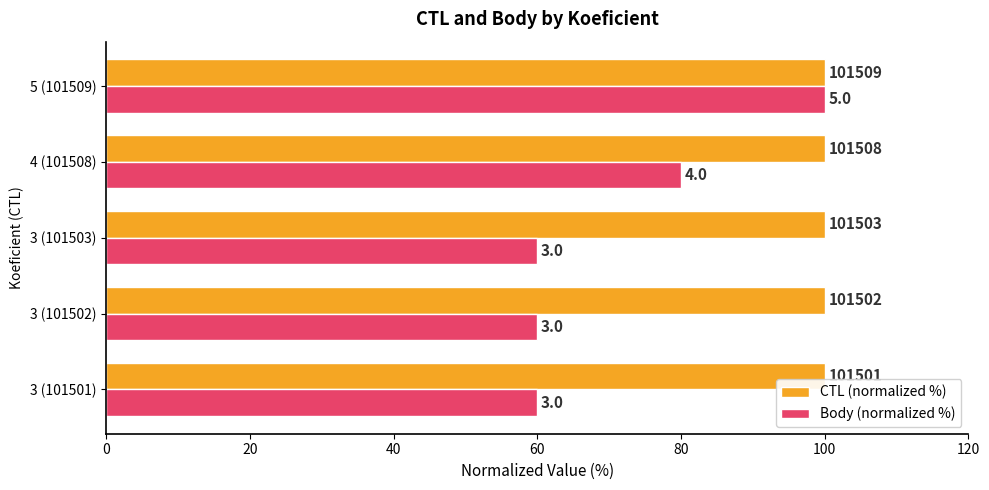

What are all the series names shown in the legend?

CTL (normalized %), Body (normalized %)